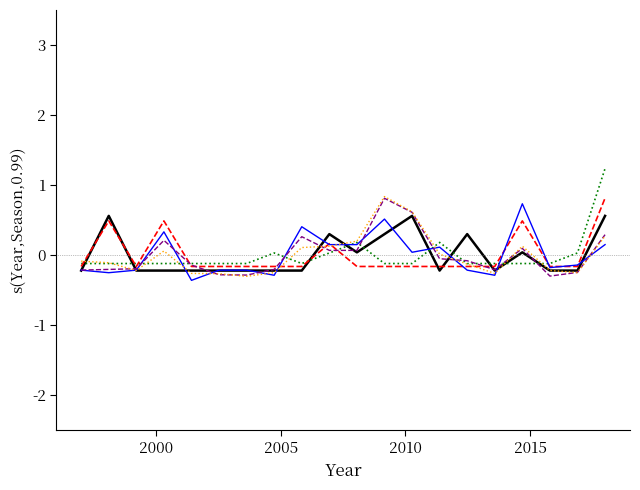

What is the greatest value displayed?

1.2